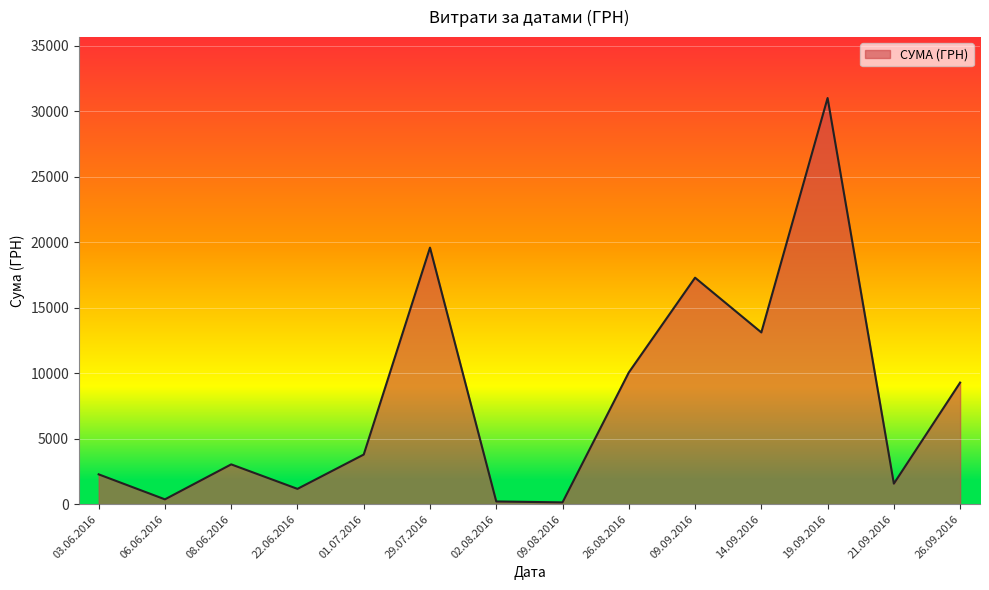

What is the difference between the maximum and minimum values?

30858.8